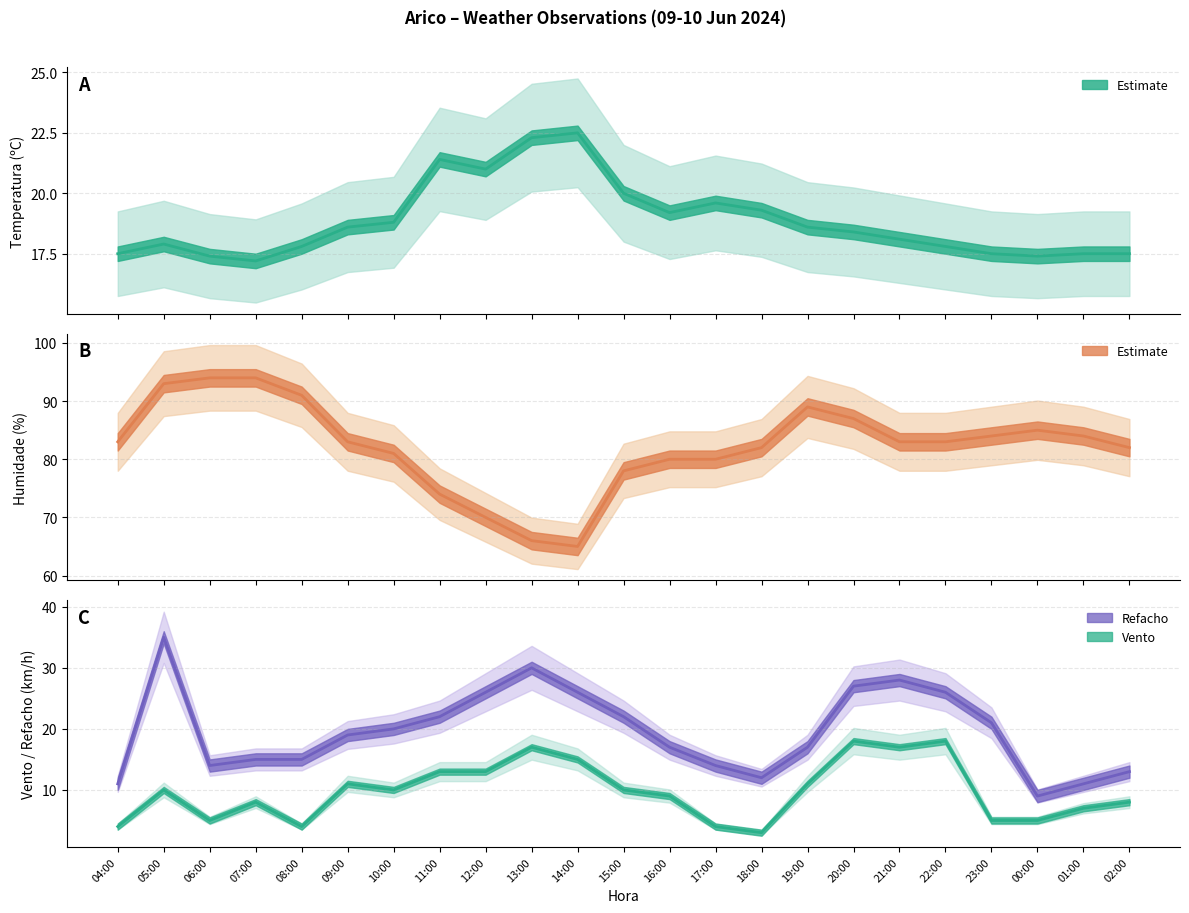

Rank the series by their maximum value, from highest to lowest.

Humidade (%), Refacho (km/h), Temperatura (ºC), Velocidade do vento (km/h)